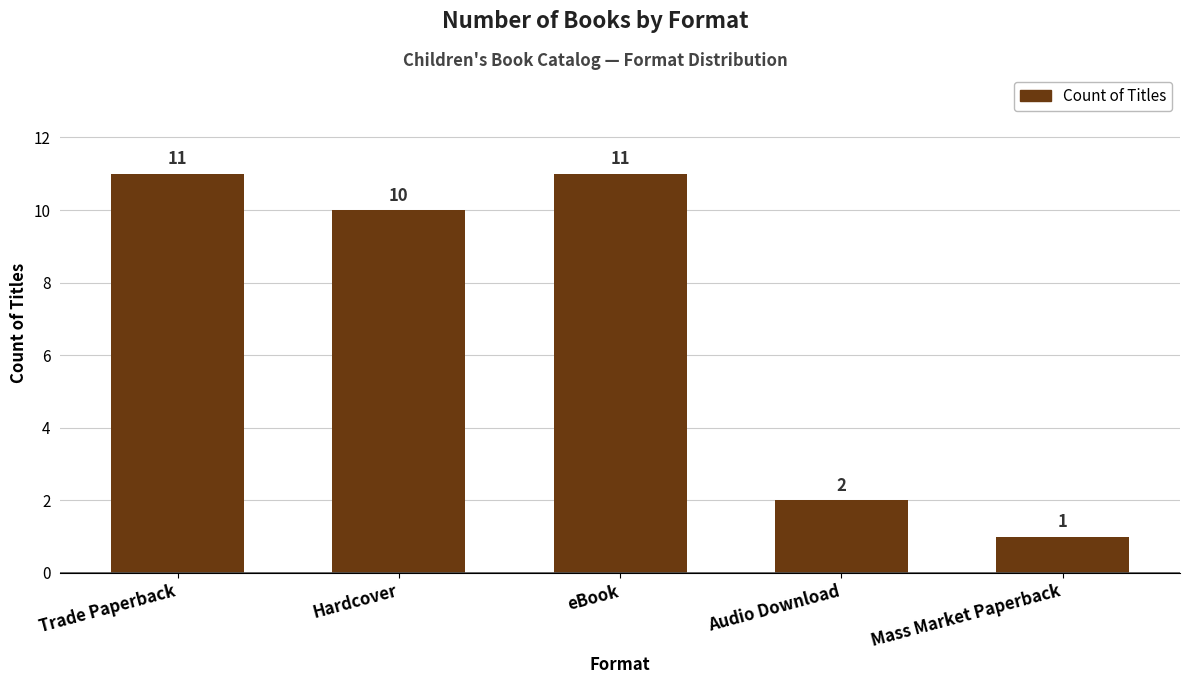

What is the value of the 4th bar from the left?

2